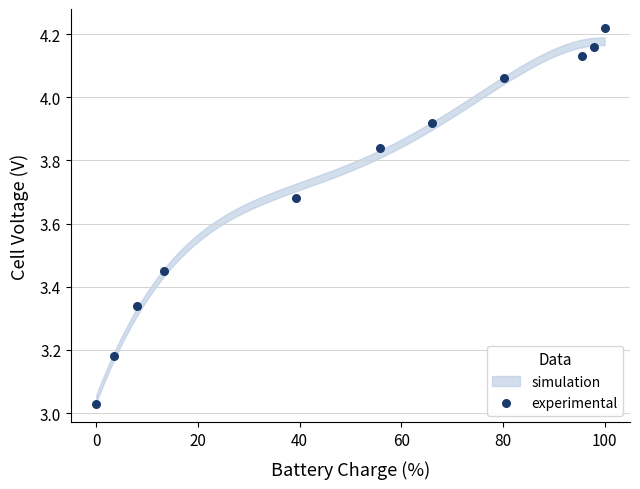

What is the average X value?

50.9